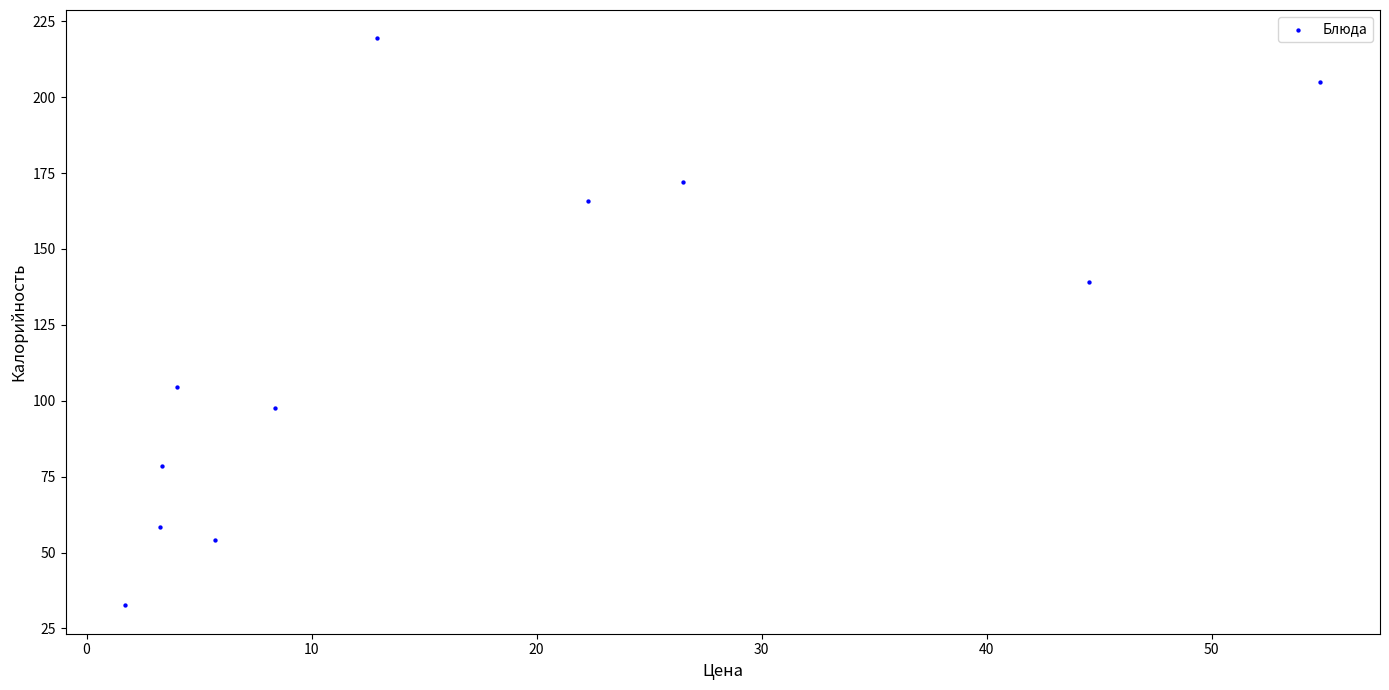

What Y value in the scatter plot is closest to 125?

139.1